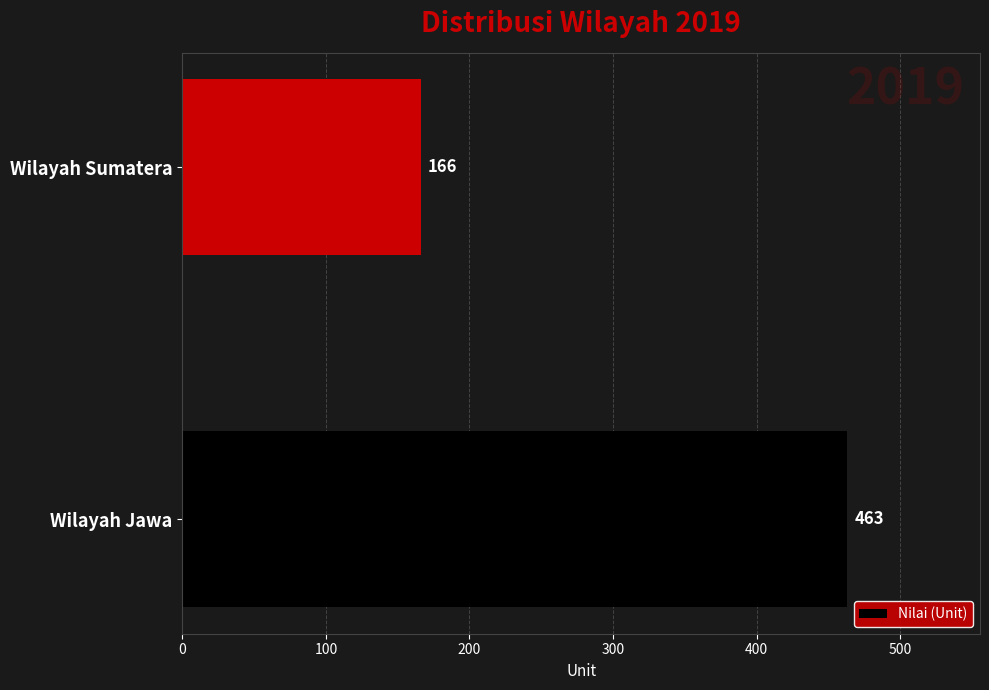

Count the values in the range 166 to 463.

2